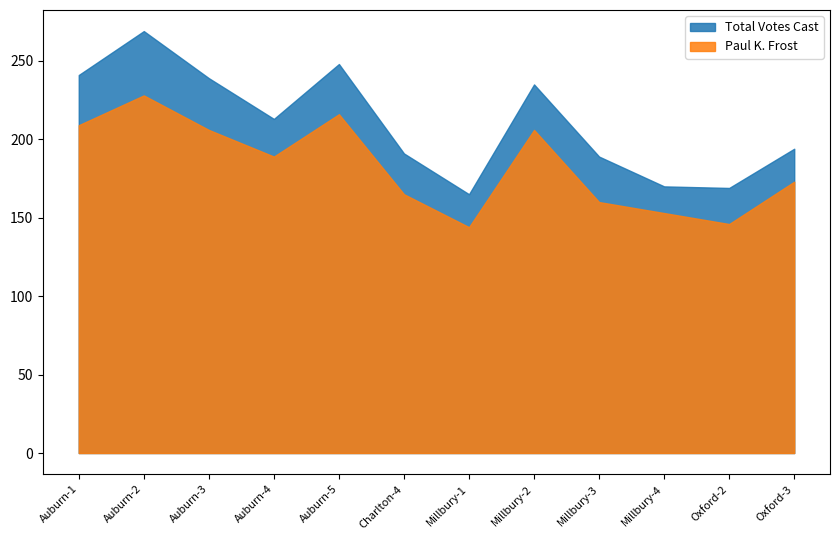

How many lines are shown in the chart?

2